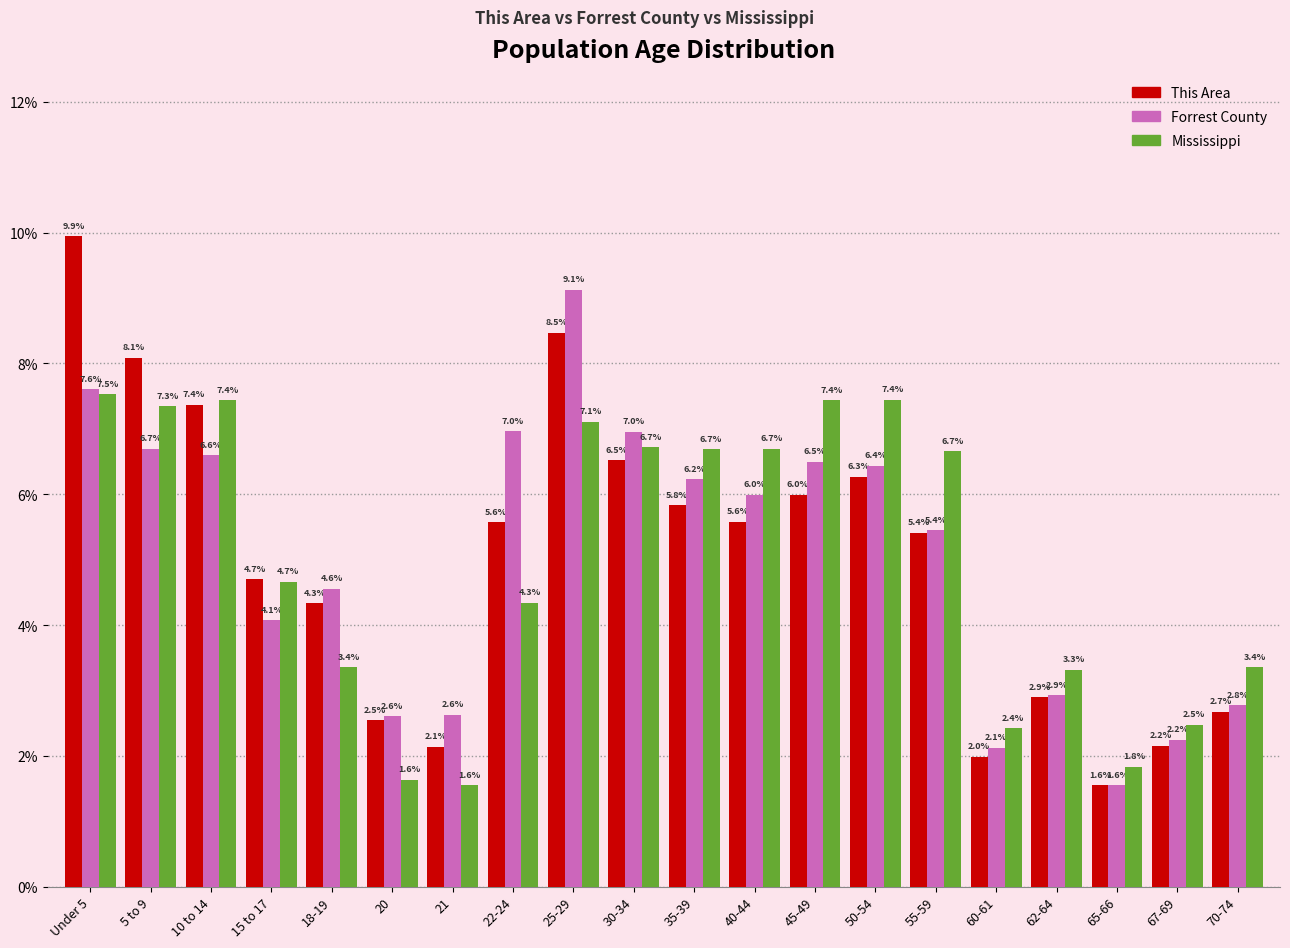

Reading left to right, extract all data points from this chart.

This Area: Under 5=9.9	5 to 9=8.1	10 to 14=7.4	15 to 17=4.7	18-19=4.3	20=2.5	21=2.1	22-24=5.6	25-29=8.5	30-34=6.5	35-39=5.8	40-44=5.6	45-49=6.0	50-54=6.3	55-59=5.4	60-61=2.0	62-64=2.9	65-66=1.6	67-69=2.2	70-74=2.7
Forrest County: Under 5=7.6	5 to 9=6.7	10 to 14=6.6	15 to 17=4.1	18-19=4.6	20=2.6	21=2.6	22-24=7.0	25-29=9.1	30-34=7.0	35-39=6.2	40-44=6.0	45-49=6.5	50-54=6.4	55-59=5.4	60-61=2.1	62-64=2.9	65-66=1.6	67-69=2.2	70-74=2.8
Mississippi: Under 5=7.5	5 to 9=7.3	10 to 14=7.4	15 to 17=4.7	18-19=3.4	20=1.6	21=1.6	22-24=4.3	25-29=7.1	30-34=6.7	35-39=6.7	40-44=6.7	45-49=7.4	50-54=7.4	55-59=6.7	60-61=2.4	62-64=3.3	65-66=1.8	67-69=2.5	70-74=3.4